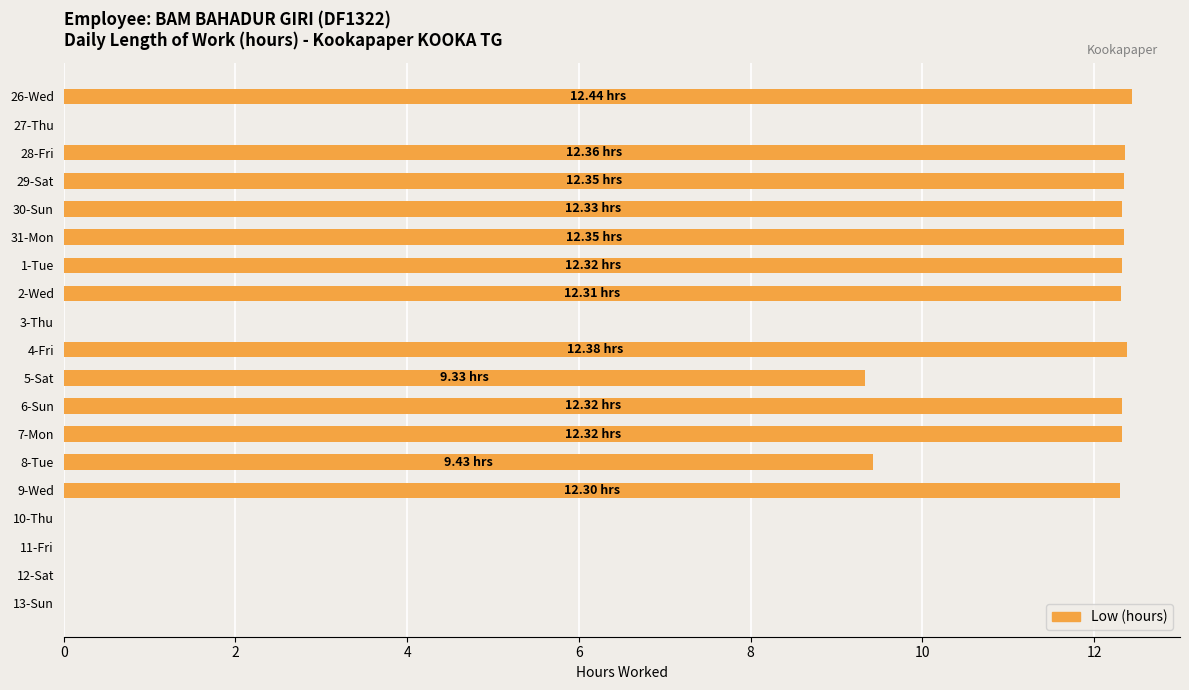

Are the bars horizontal?

Yes